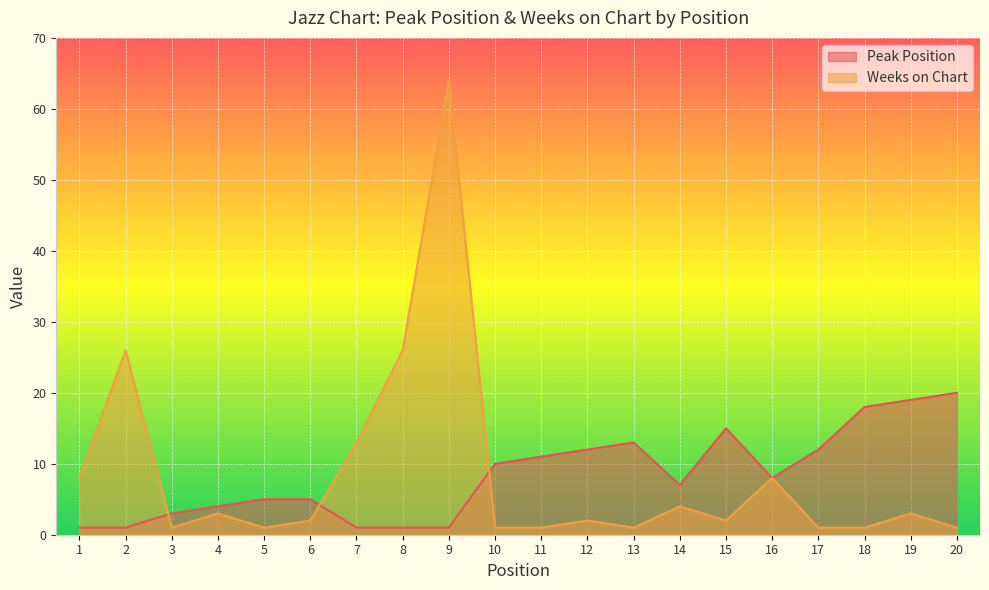

How many values in the Peak Position series exceed 8?

9